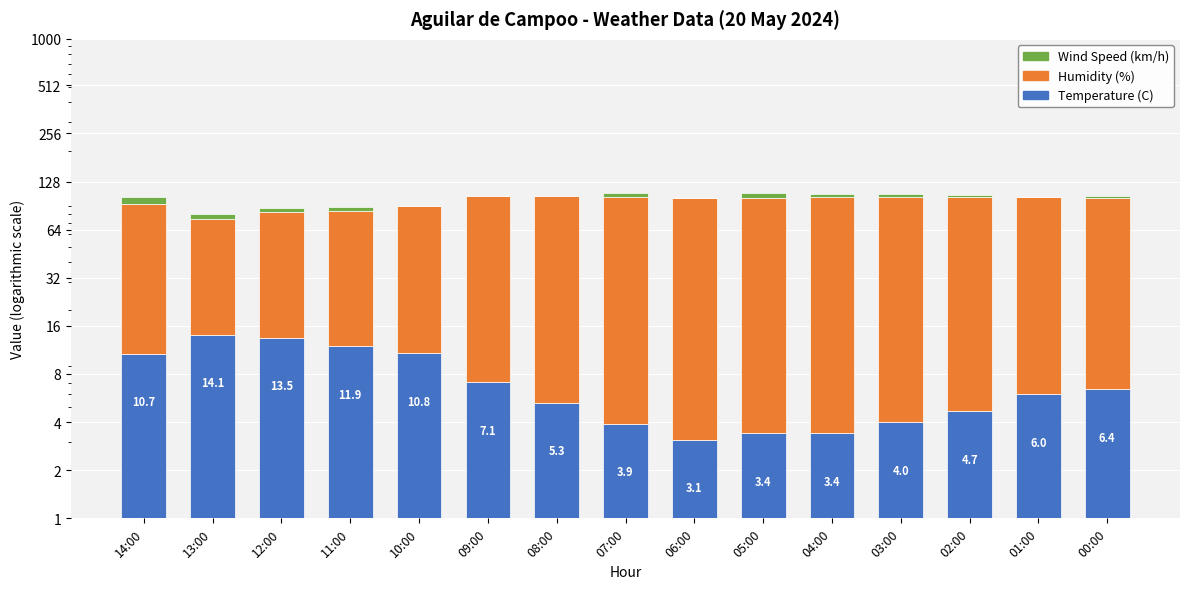

Which series has the largest total across all categories?

Humidity (%)